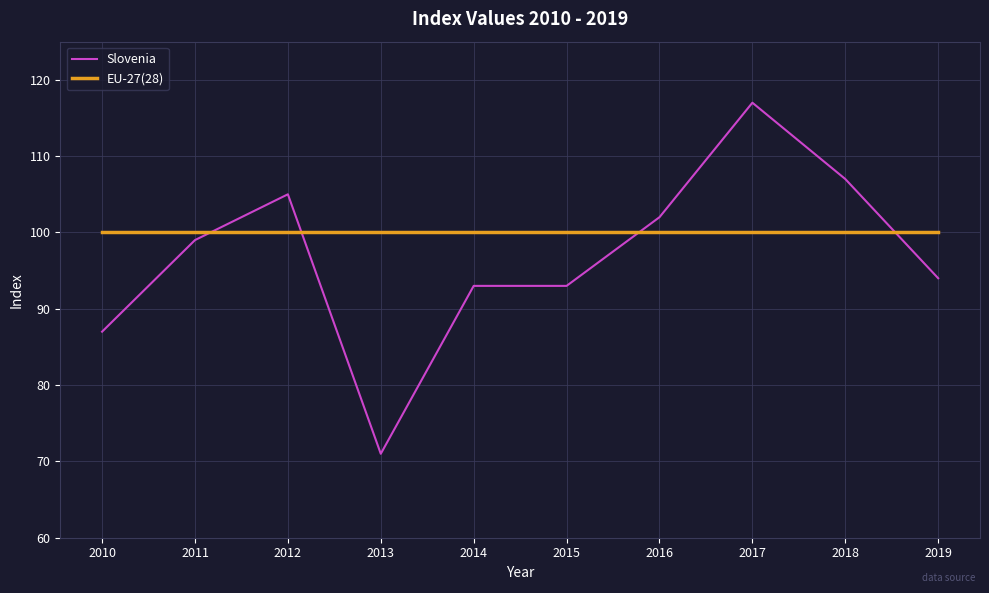

True or false: EU-27(28) and Slovenia intersect in this chart.

True